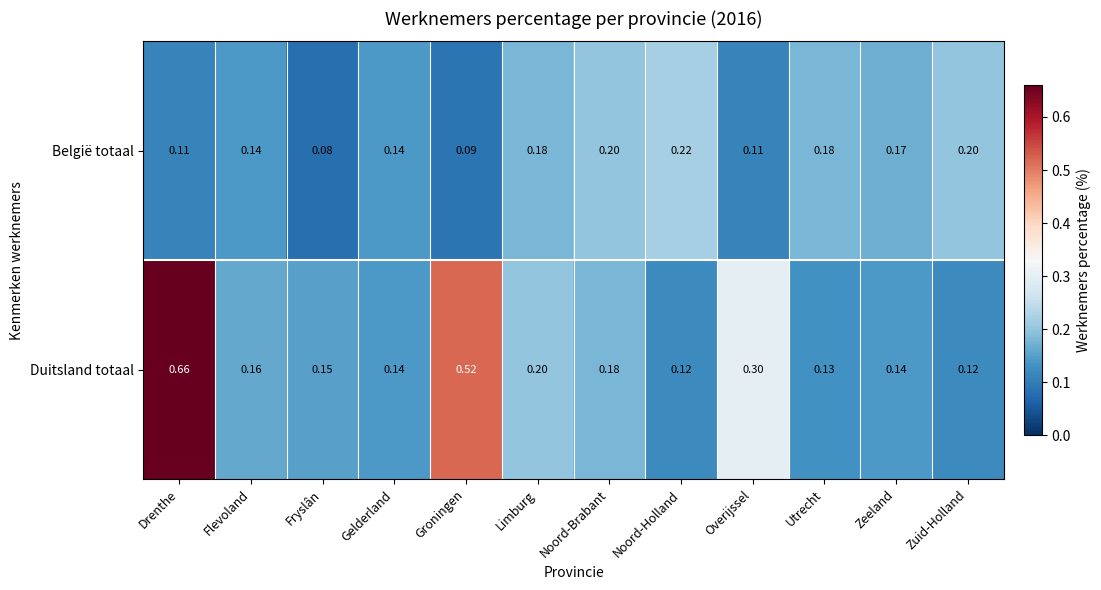

List the series in order of their overall mean, highest first.

Duitsland totaal, België totaal